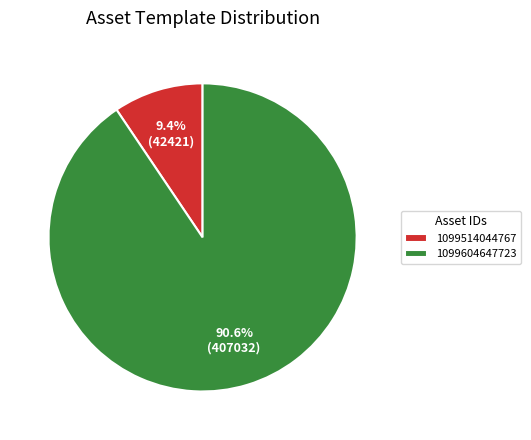

Is it true that 1099604647723 is 91% of the pie?

True